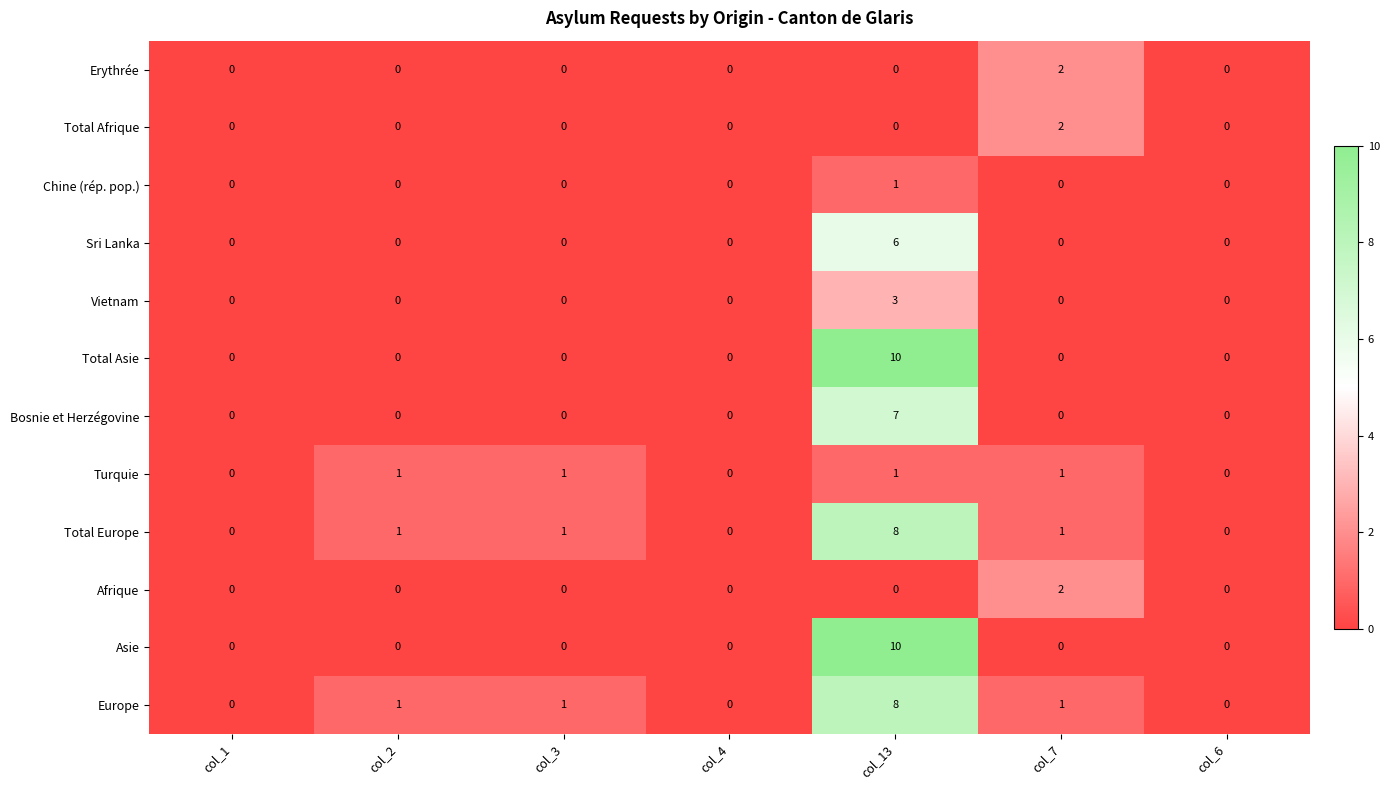

At which category is the sum across all series the highest?

col_13